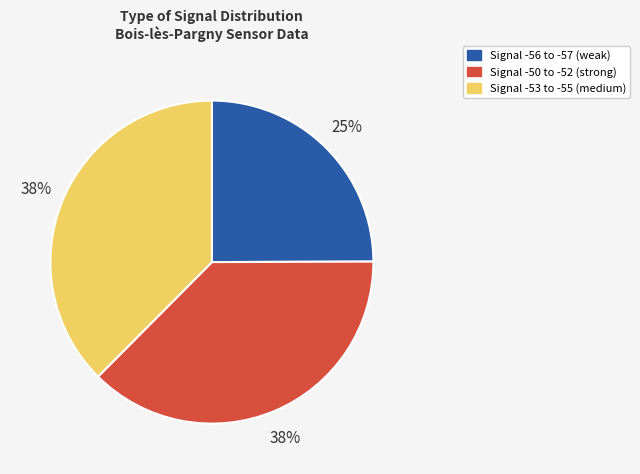

To the nearest percent, what is the average slice percentage?

33%